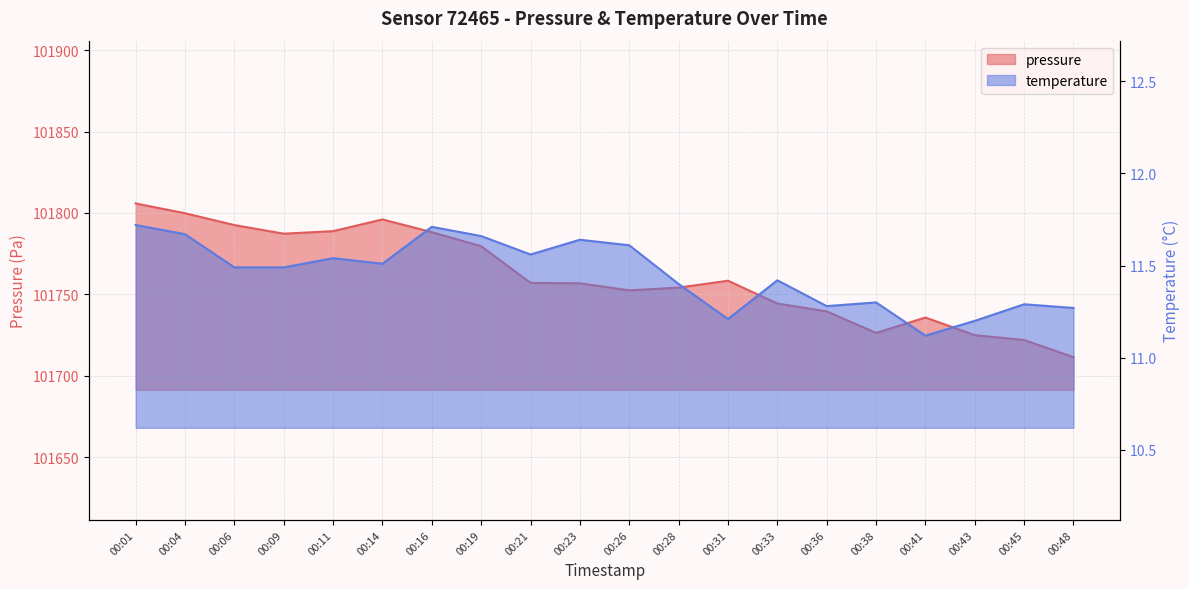

True or false: temperature and pressure cross at least once.

False